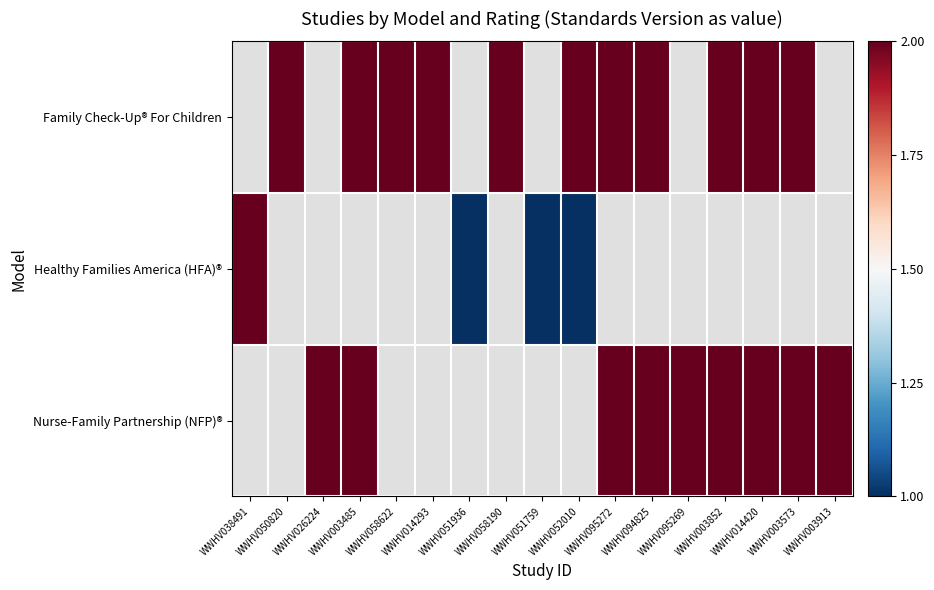

Which series changed the most between WWHV003485 and WWHV003573?

Family Check-Up® For Children